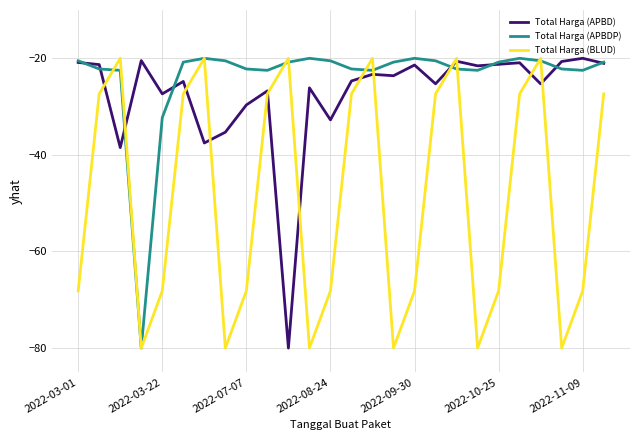

What is the difference between the maximum and minimum values in the Total Harga (BLUD) series?

60.0